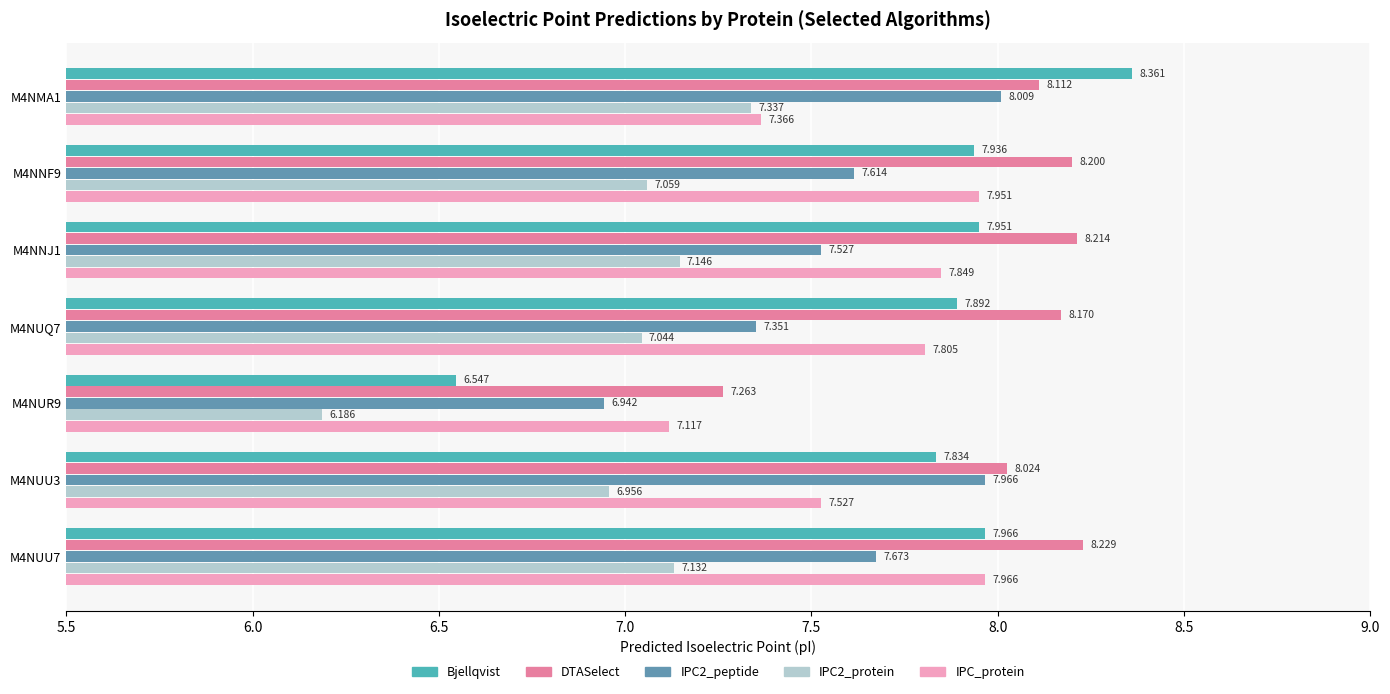

Which series changed the most between M4NUR9 and M4NUU3?

Bjellqvist